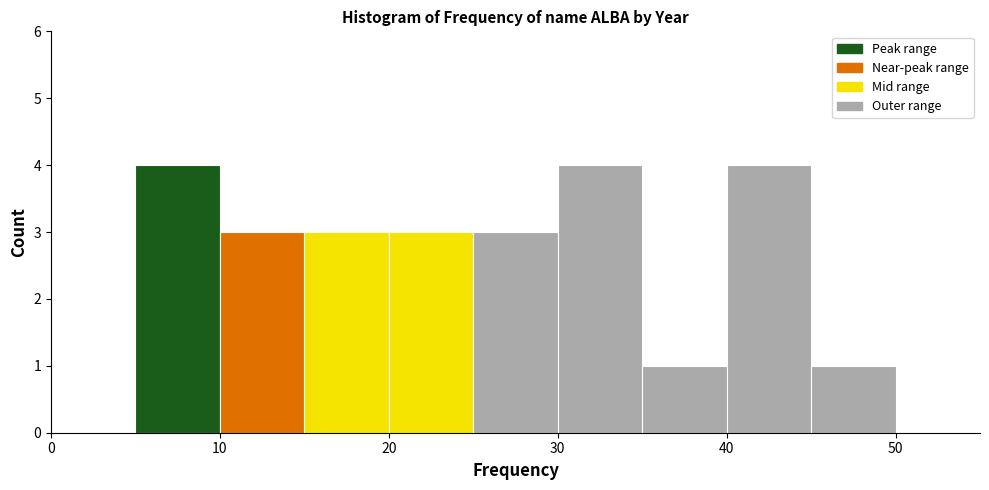

Reading left to right, transcribe this chart: for each bar, give the range it covers on the x-axis and its height. The values are not printed on the chart, so give them approximately, as read against the axis.

0 to 5: 0
5 to 10: 4
10 to 15: 3
15 to 20: 3
20 to 25: 3
25 to 30: 3
30 to 35: 4
35 to 40: 1
40 to 45: 4
45 to 50: 1
50 to 55: 0